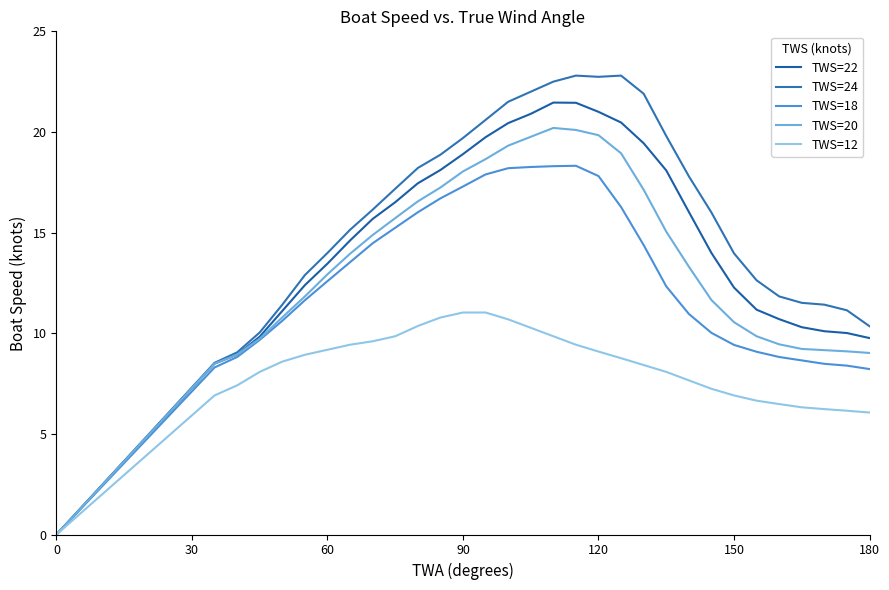

Does the chart have visible grid lines?

No